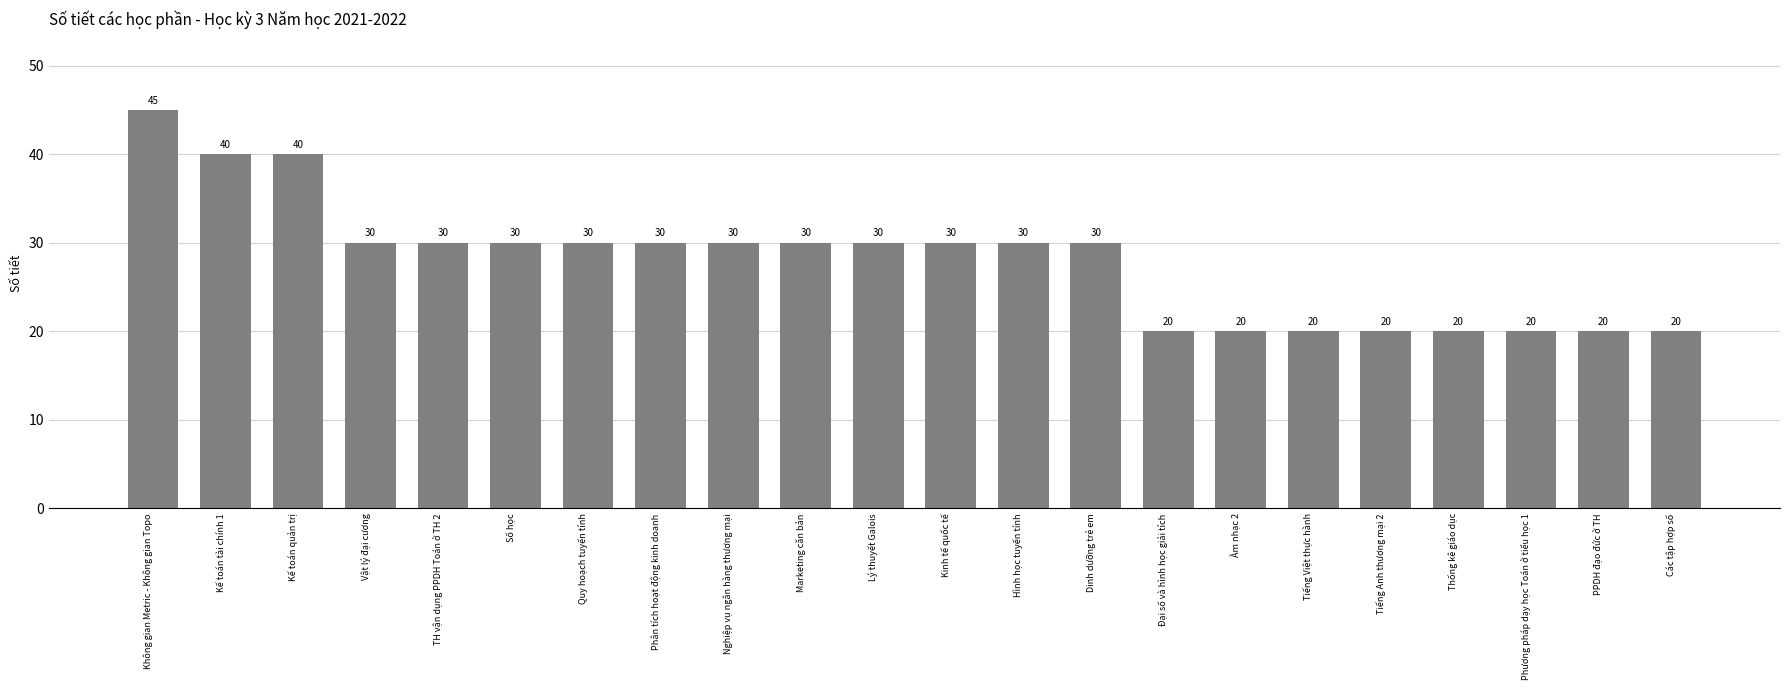

Reading left to right, what are all the values shown in this chart?

Không gian Metric - Không gian Topo=45	Kế toán tài chính 1=40	Kế toán quản trị=40	Vật lý đại cương=30	TH vận dụng PPDH Toán ở TH 2=30	Số học=30	Quy hoạch tuyến tính=30	Phân tích hoạt động kinh doanh=30	Nghiệp vụ ngân hàng thương mại=30	Marketing căn bản=30	Lý thuyết Galois=30	Kinh tế quốc tế=30	Hình học tuyến tính=30	Dinh dưỡng trẻ em=30	Đại số và hình học giải tích=20	Âm nhạc 2=20	Tiếng Việt thực hành=20	Tiếng Anh thương mại 2=20	Thống kê giáo dục=20	Phương pháp dạy học Toán ở tiểu học 1=20	PPDH đạo đức ở TH=20	Các tập hợp số=20